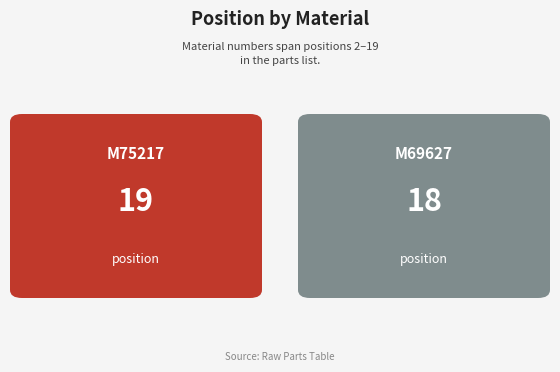

Are the bars horizontal?

No